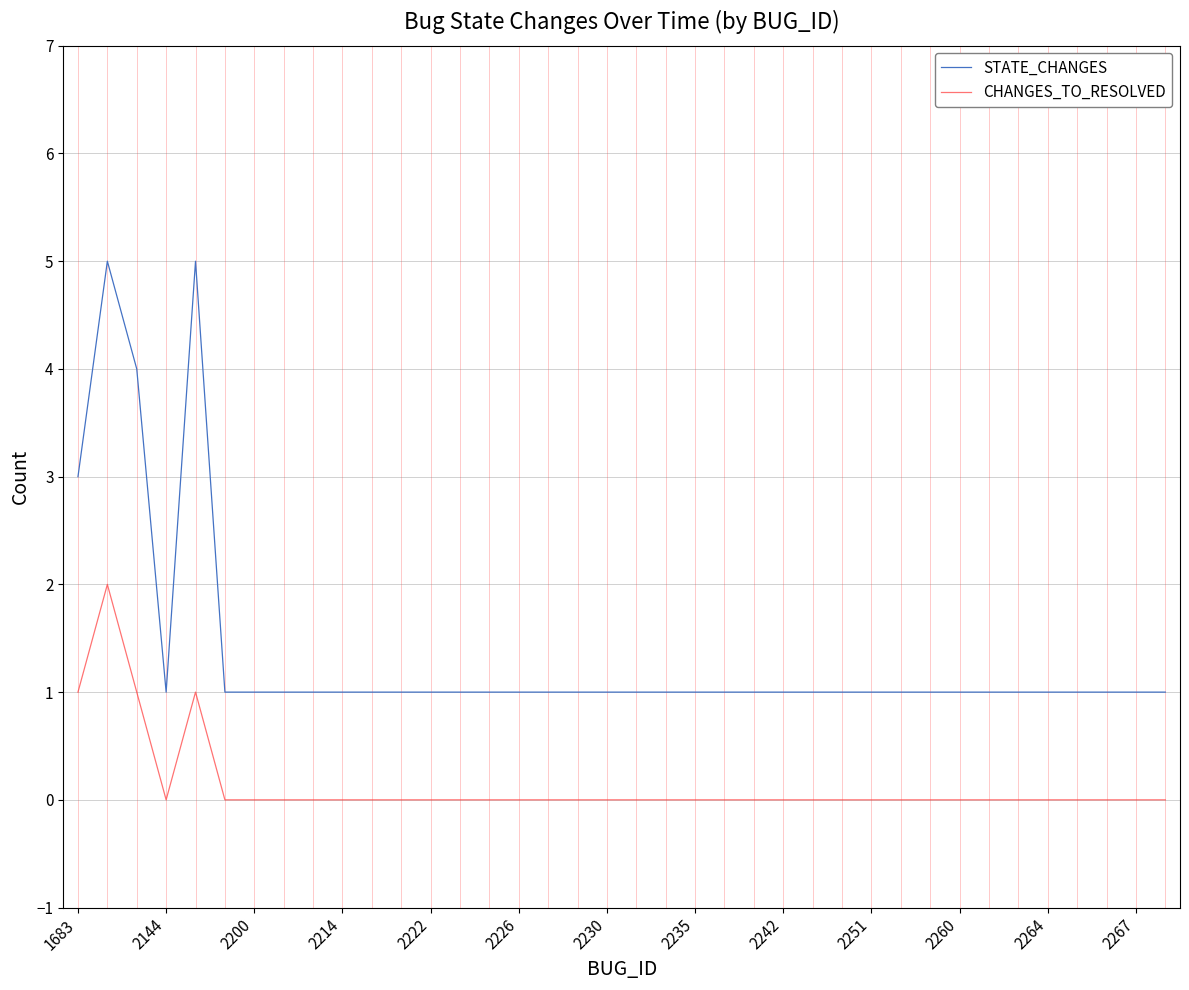

Rank the series by their average value, from highest to lowest.

STATE_CHANGES, CHANGES_TO_RESOLVED